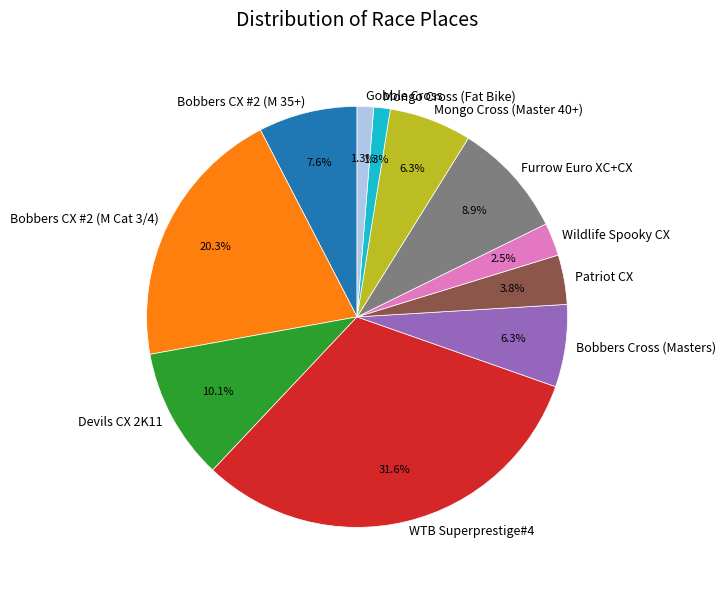

How much of the chart is everything except Furrow Euro XC+CX?

91.1%